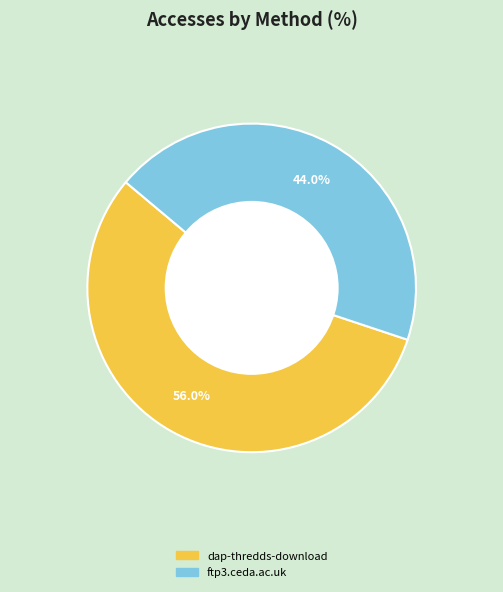

Between dap-thredds-download and ftp3.ceda.ac.uk, which is larger?

dap-thredds-download